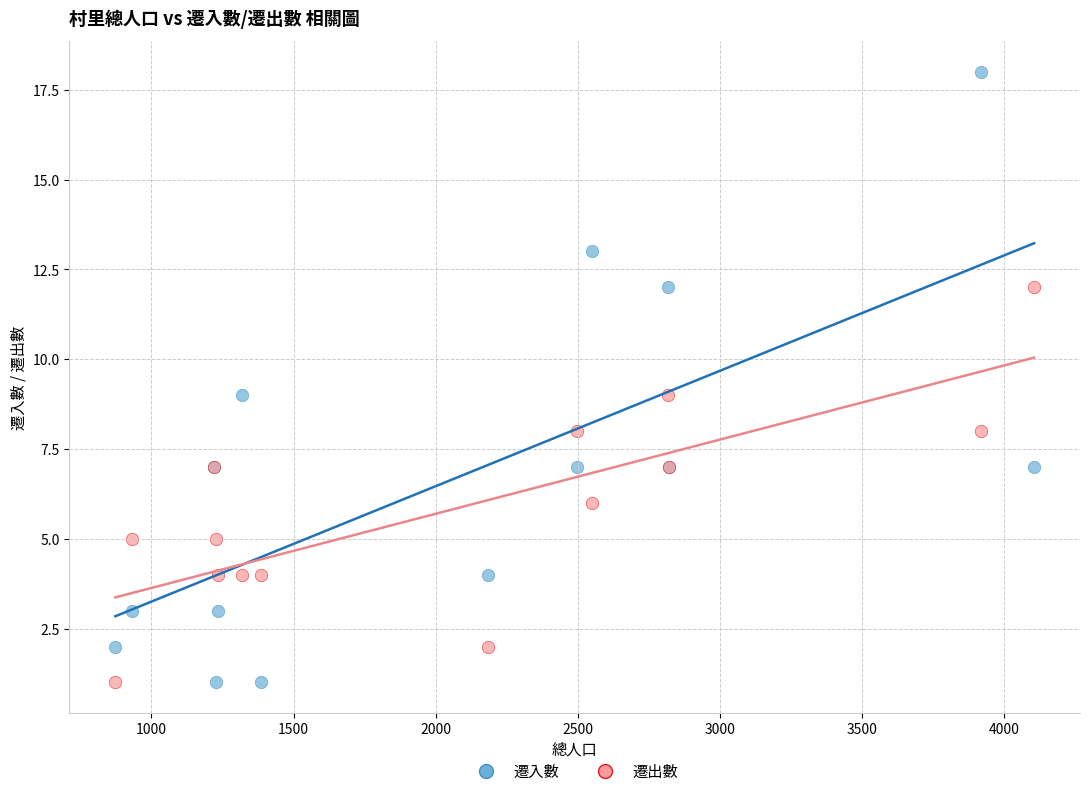

Which series has the largest Y range (max minus min)?

遷入數